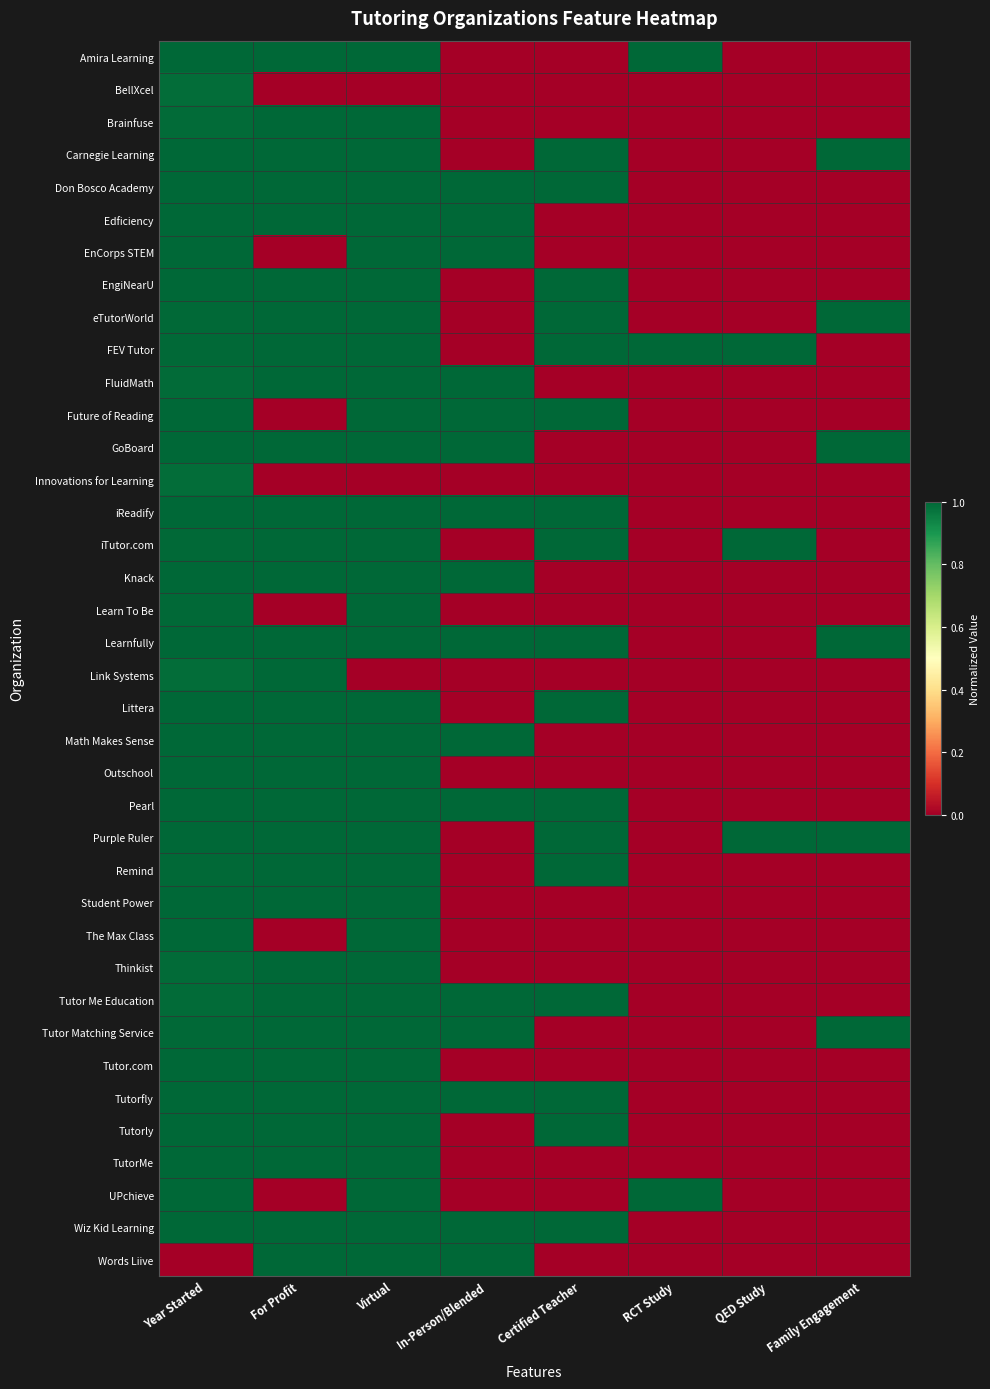

At how many categories does at least one series exceed 0?

8